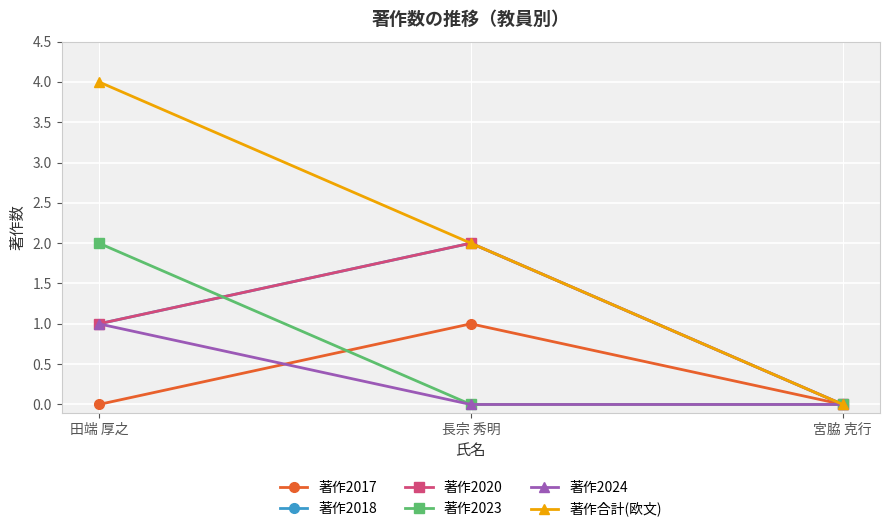

Does the chart have visible grid lines?

Yes